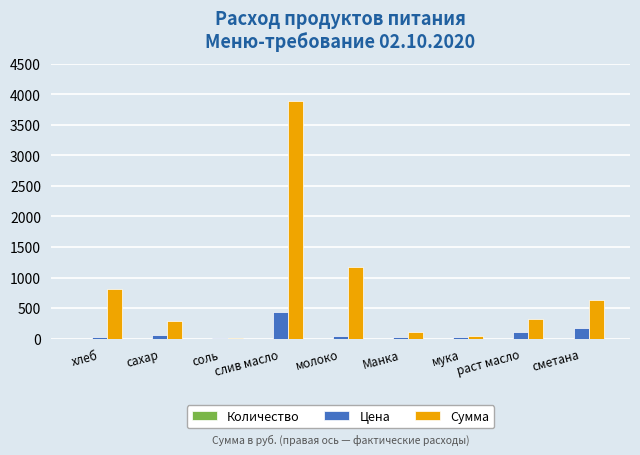

At which category does the chart reach its peak across all series?

слив масло